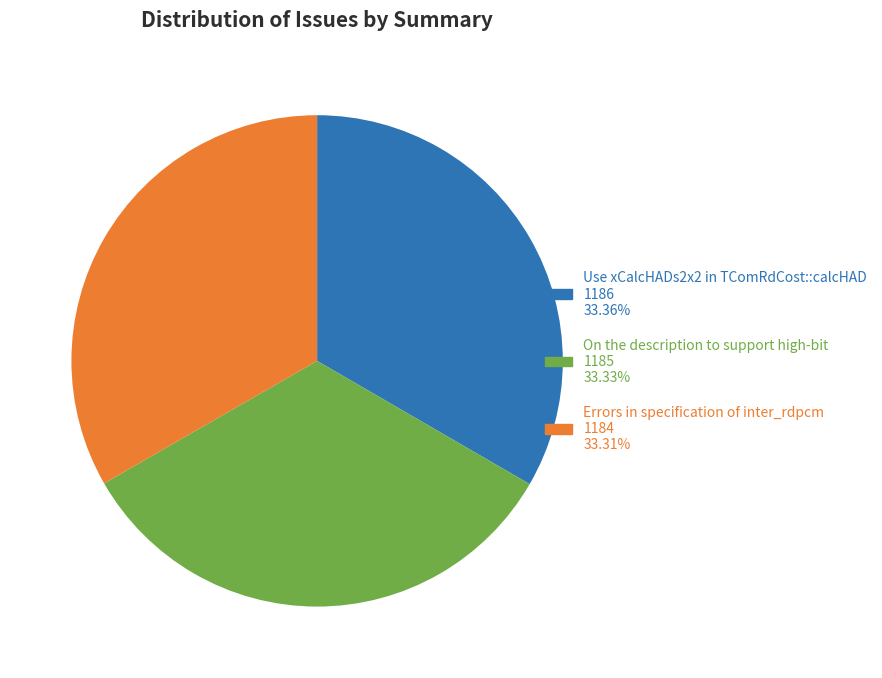

How many segments does this pie chart have?

3